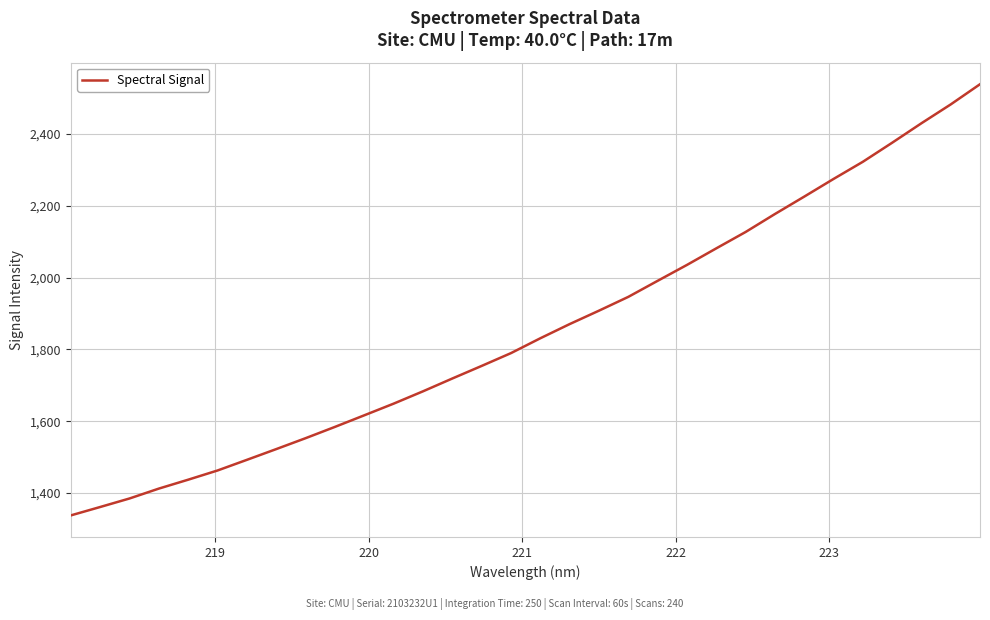

What is the maximum value shown in the chart?

2538.7